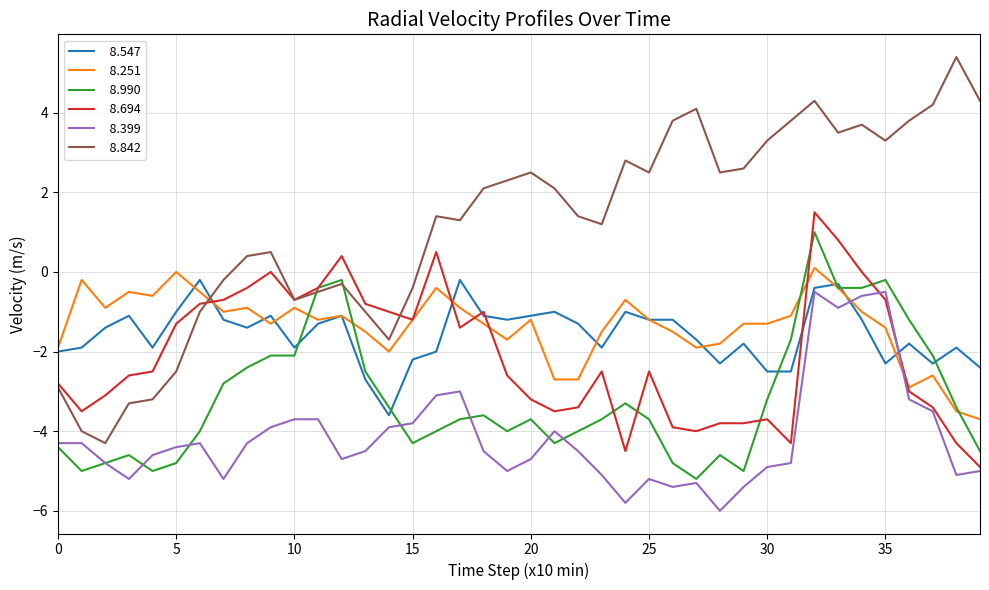

What is the minimum value shown in the chart?

-6.0